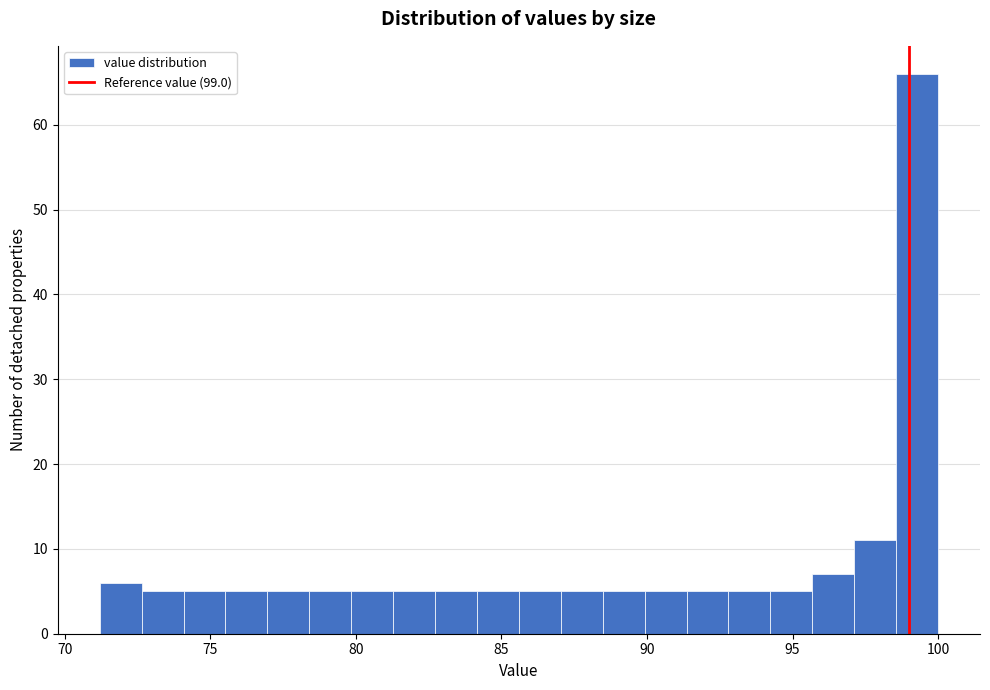

Around what value on the x-axis is the tallest bar? Give the approximate position of its centre, as read against the axis.

99.5